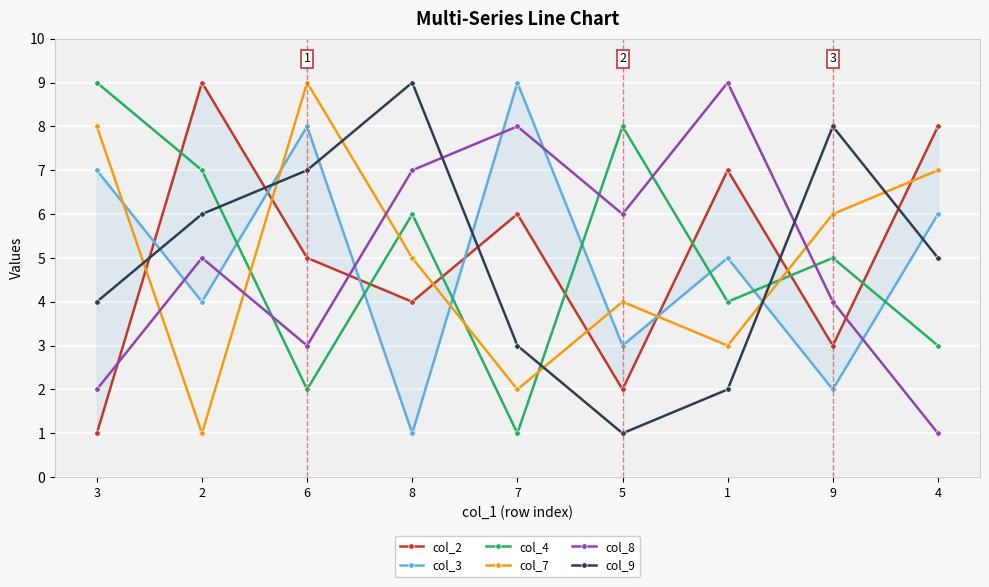

What is the value of the col_4 point at the 1st from the left?

9